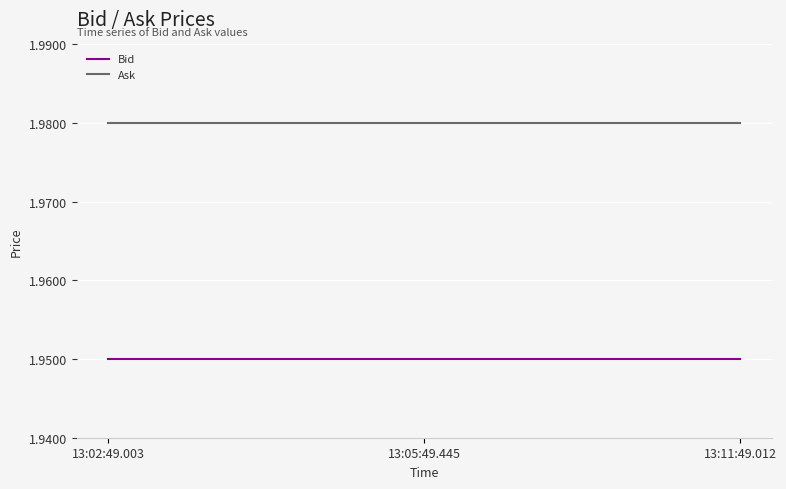

What position from the right is 13:11:49.012?

1